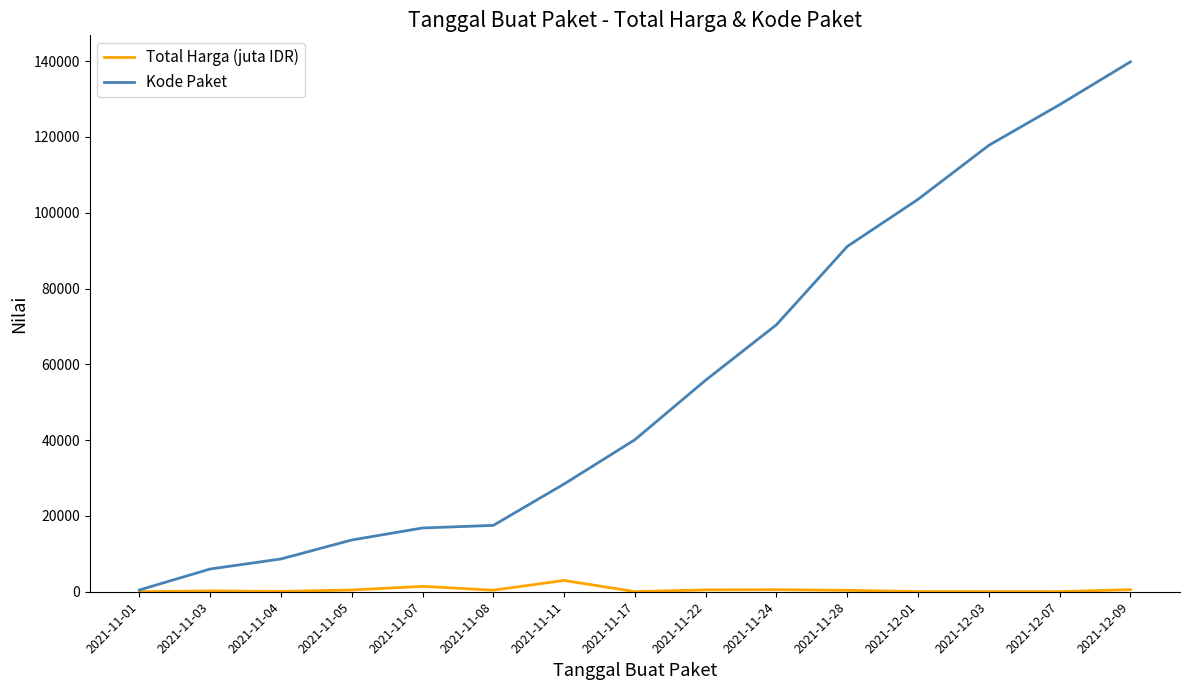

The Total Harga (juta IDR) series shows 493.0 at 2021-11-22. True or false?

True